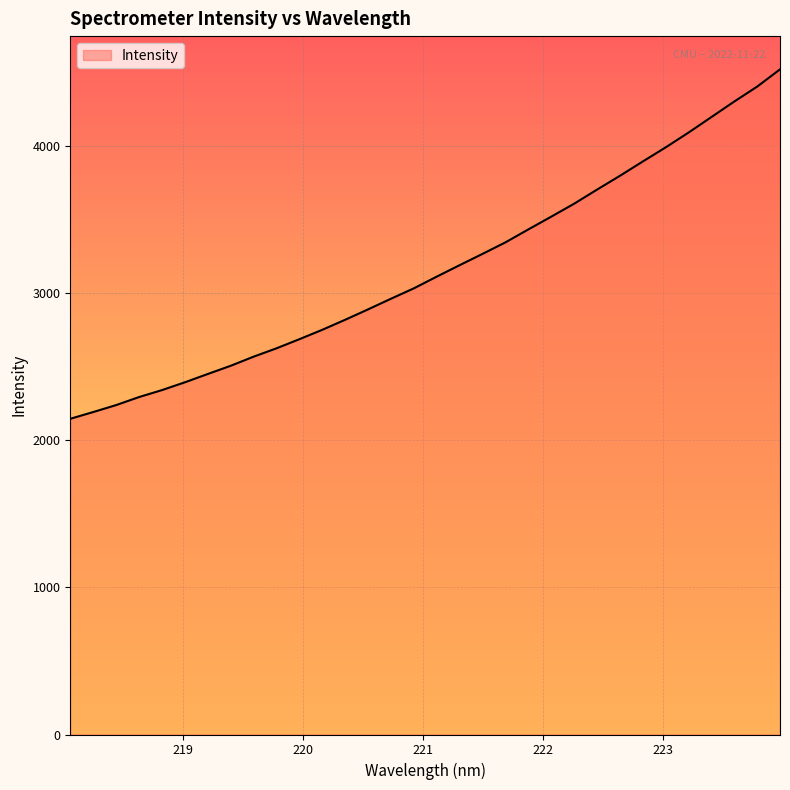

Reading right to left, transcribe all the data shown in this chart.

4517.1	4399.8	4298.7	4193.2	4087.8	3987.3	3891.5	3794.1	3700.4	3604.8	3516.9	3430.3	3342.4	3264.2	3187.7	3109.8	3030.3	2959.6	2887.3	2816.7	2748.6	2684.7	2622.8	2565.9	2504.1	2448.3	2391.8	2338.9	2291.6	2237.1	2189.8	2144.1